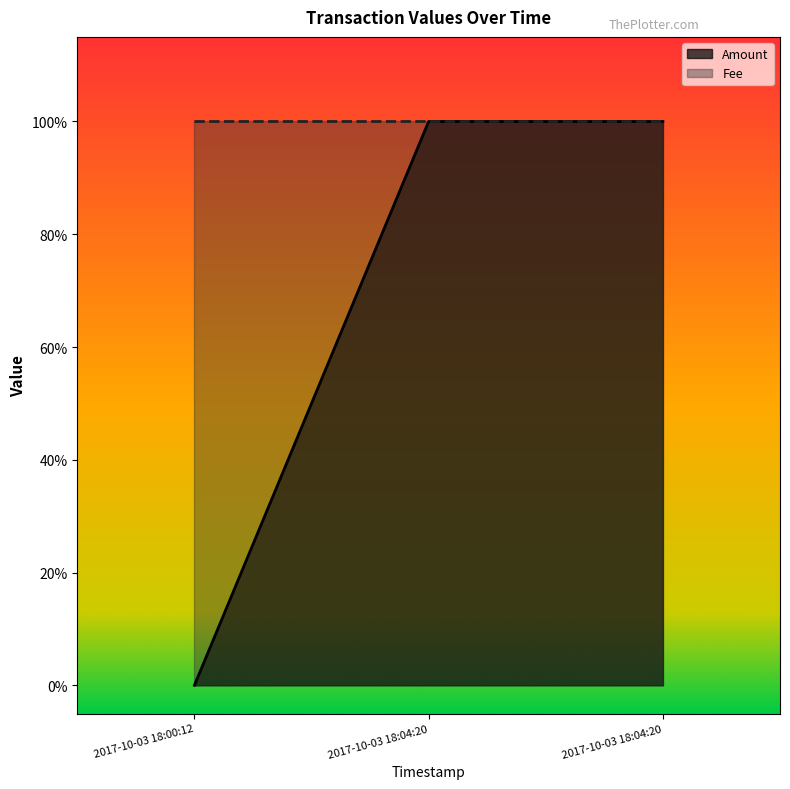

How many values are between 0 and 1?

3